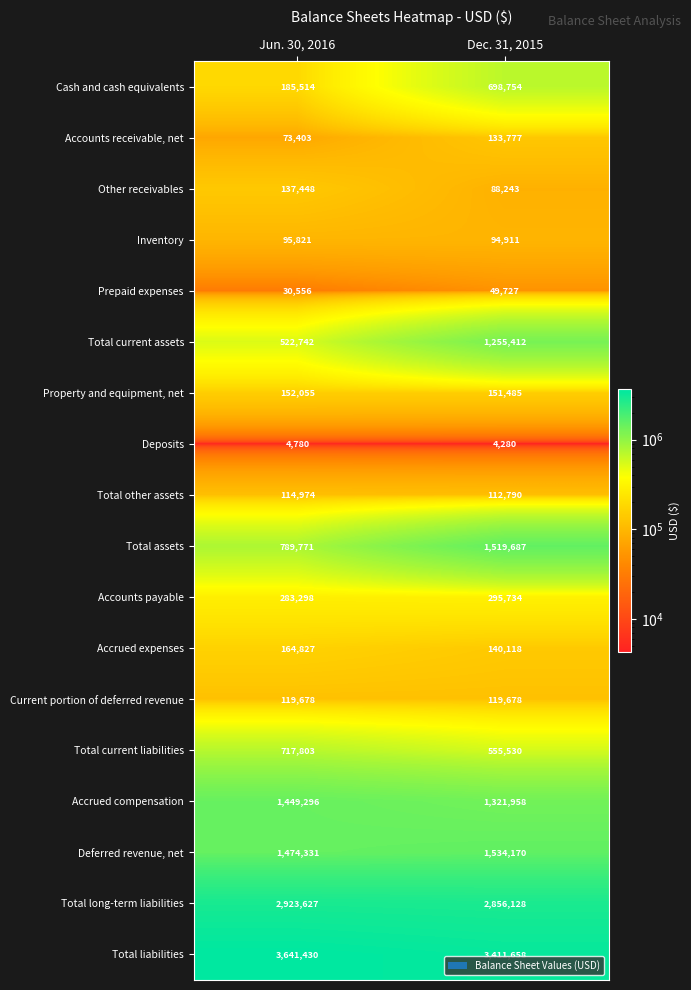

Rank the series by their maximum value, from highest to lowest.

Total liabilities, Total long-term liabilities, Deferred revenue, net, Total assets, Accrued compensation, Total current assets, Total current liabilities, Cash and cash equivalents, Accounts payable, Accrued expenses, Property and equipment, net, Other receivables, Accounts receivable, net, Current portion of deferred revenue, Total other assets, Inventory, Prepaid expenses, Deposits